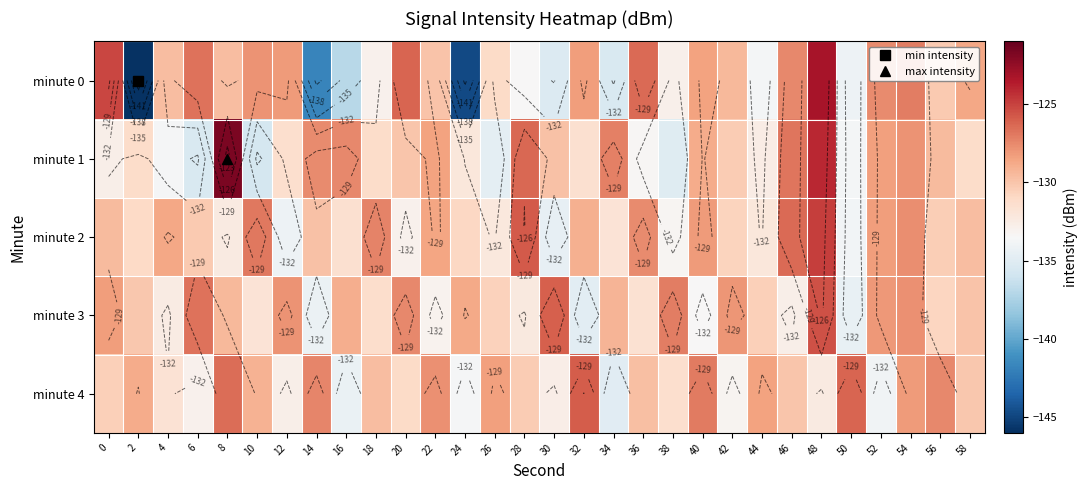

Which series has the largest total across all categories?

minute 2